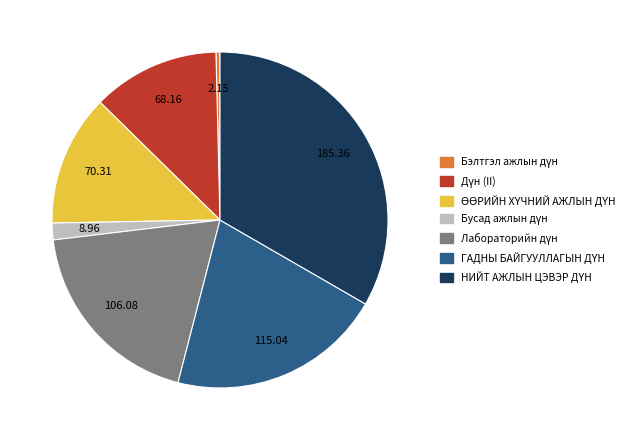

Does any single category account for the majority?

No